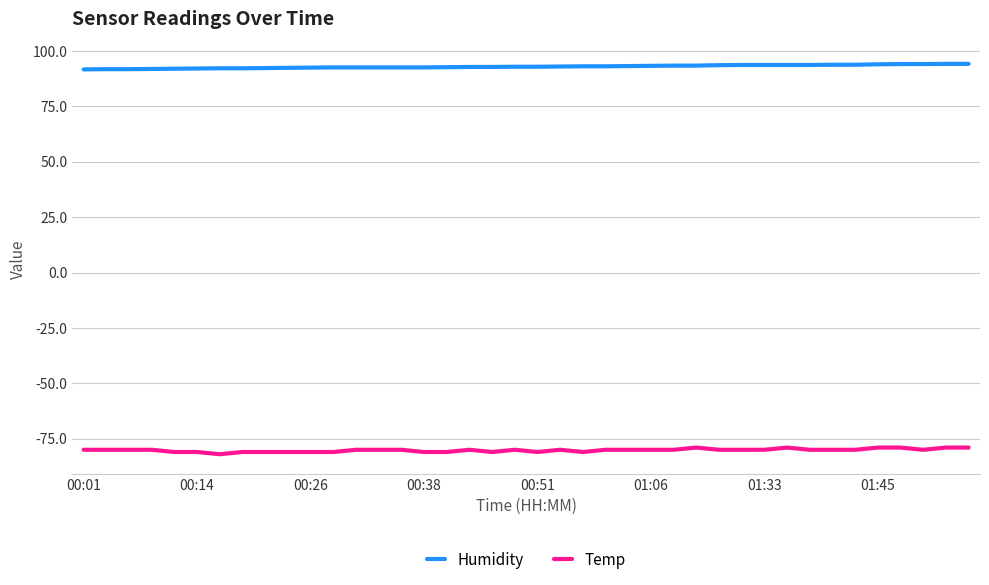

What is the smallest value displayed?

-82.0